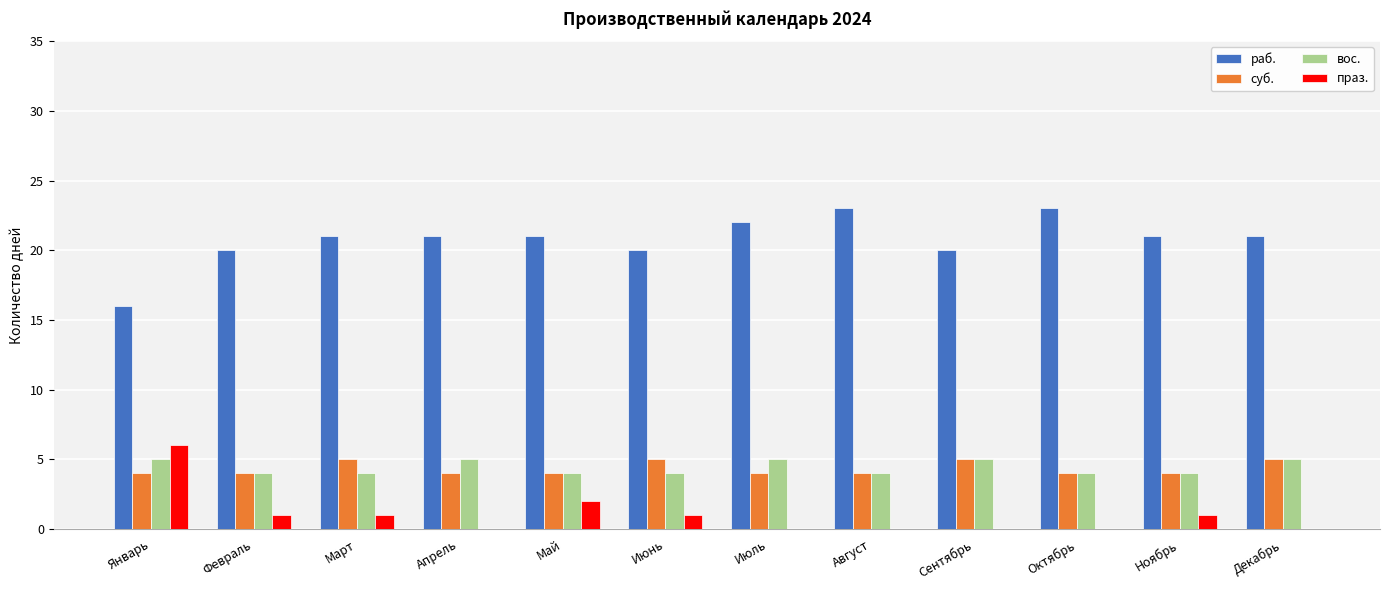

What is the sum of all праз. values?

12